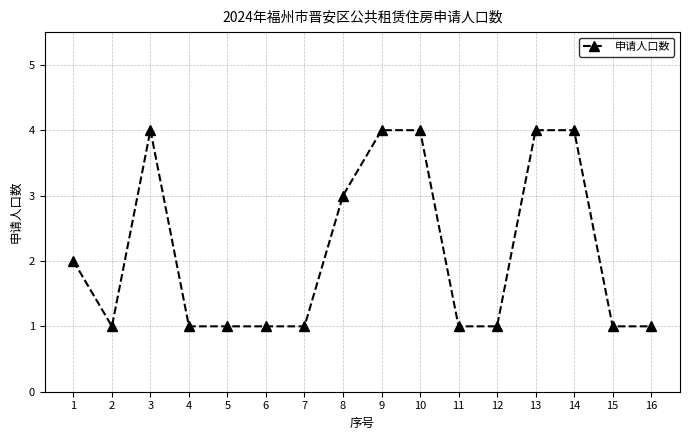

What is the minimum value shown in the chart?

1